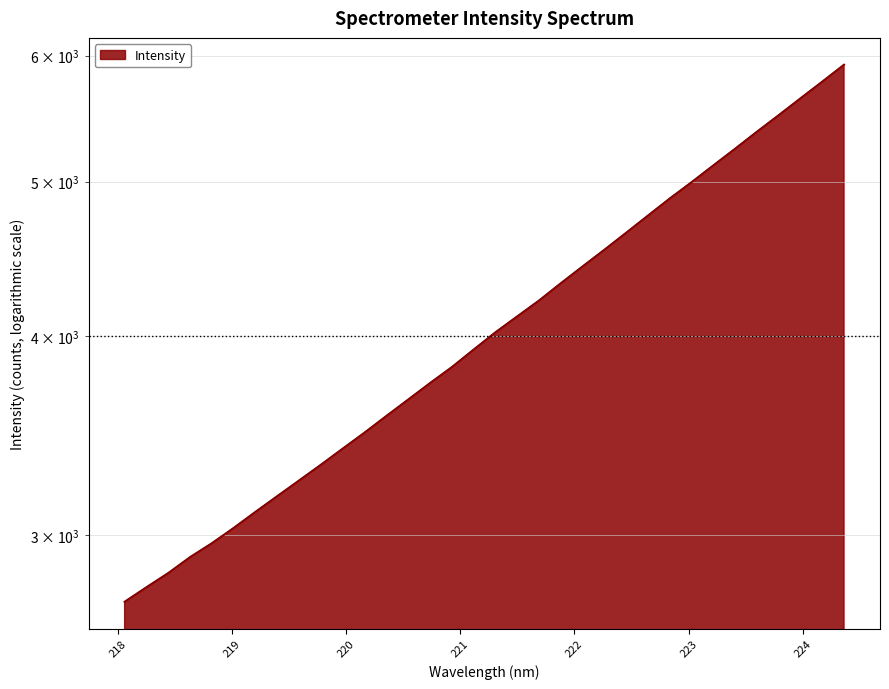

Is it true that the value at 223.7895 is 5505.4?

True